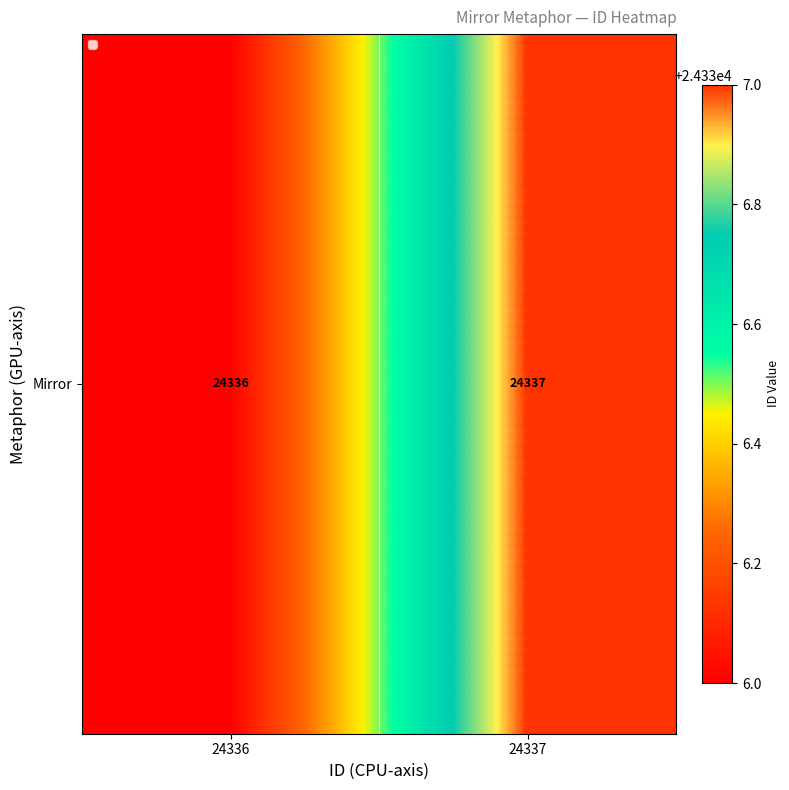

Rank the categories by value from highest to lowest.

24337, 24336